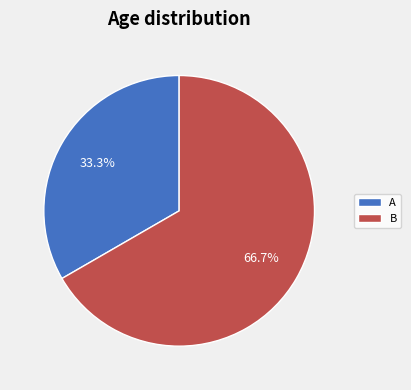

Which slice is the largest?

B